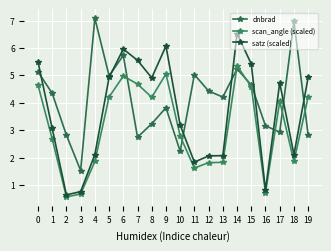

Between 7 and 5, which is larger?

5